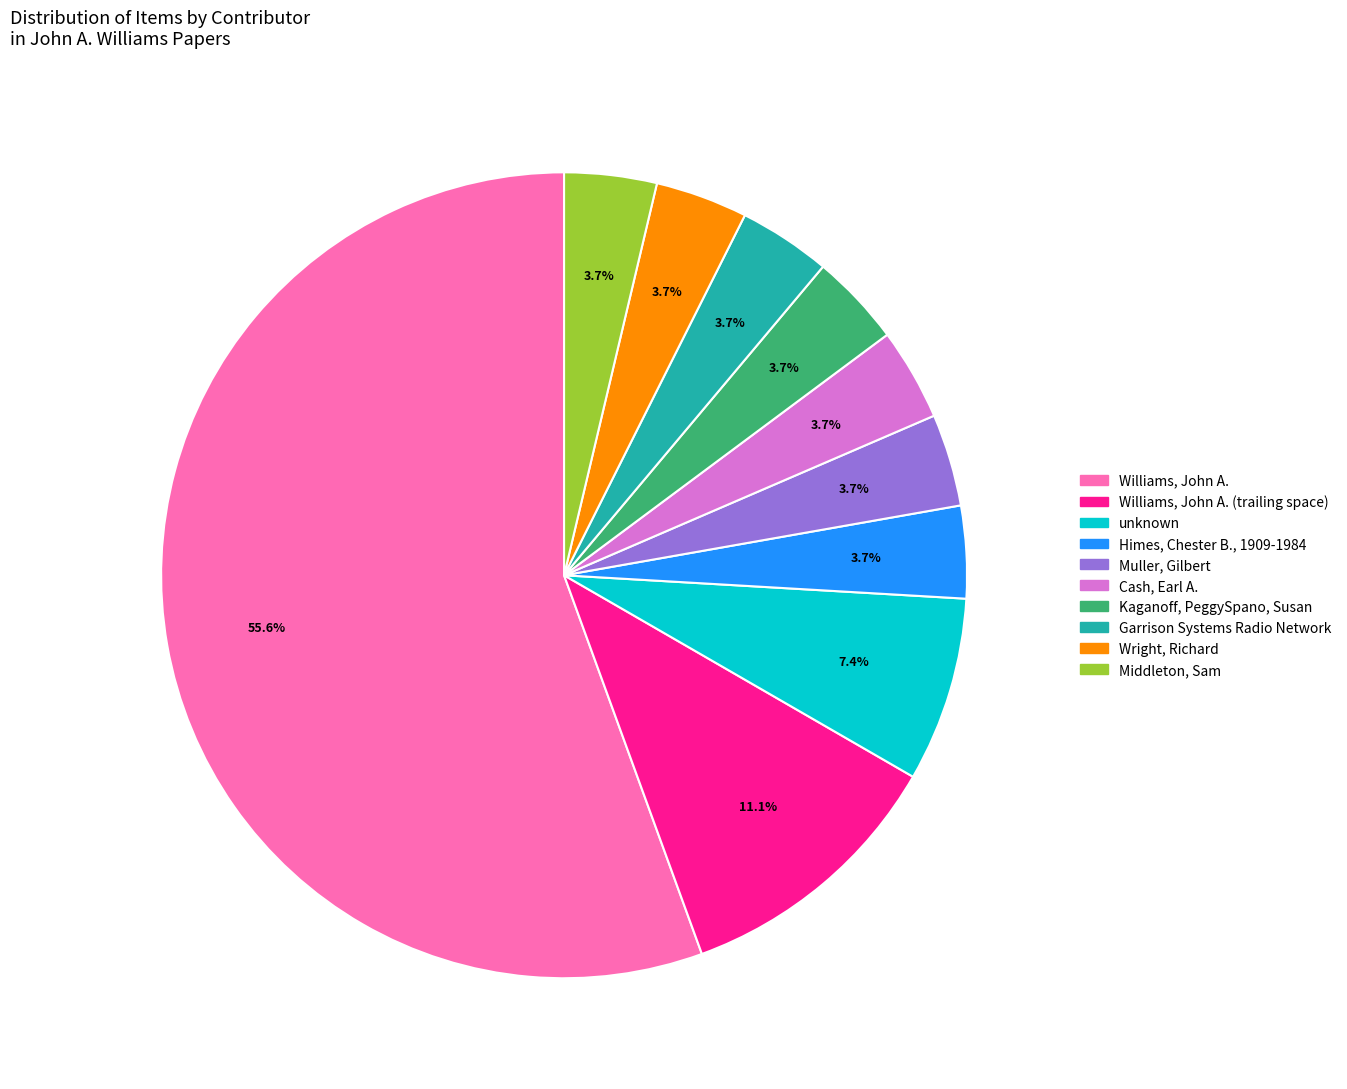

Which category has the biggest portion of the pie?

Williams, John A.